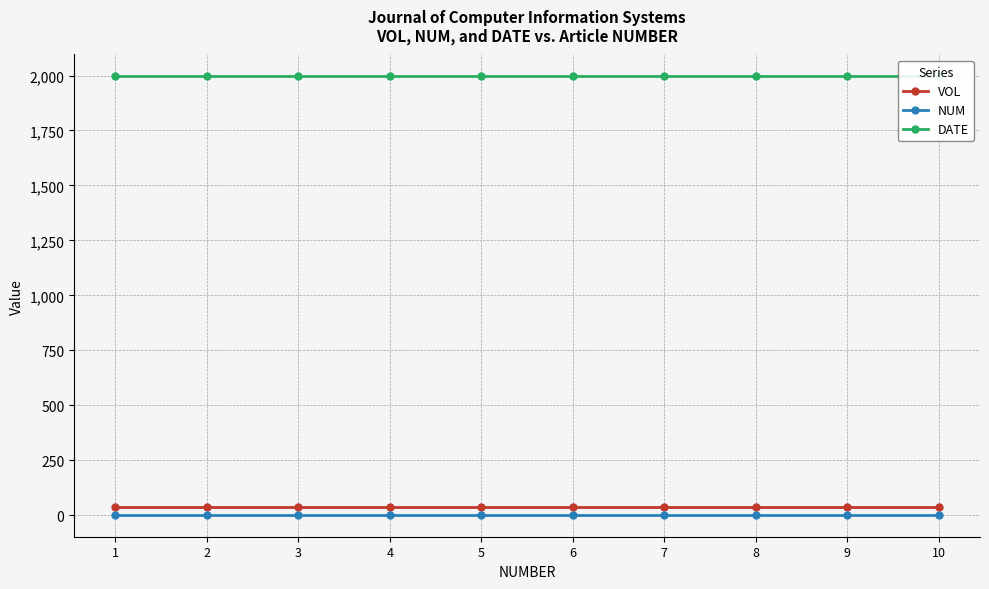

Is it true that VOL equals 36 at 3?

True